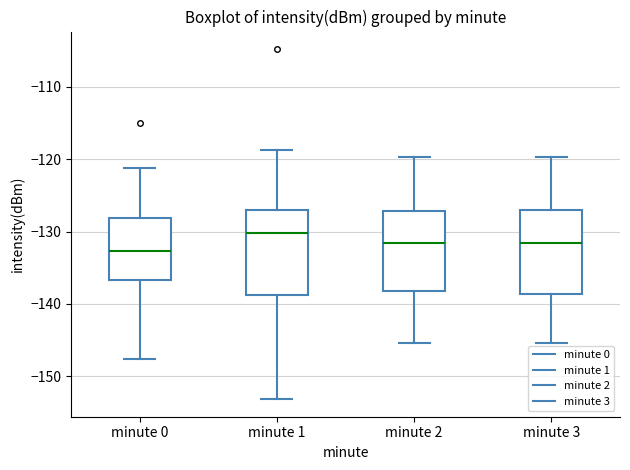

Reading left to right, read every box against the y-axis: the position of its median line, the range the box covers, and the ends of its whiskers. The values are not printed on the chart, so give them approximately, as read against the axis.

minute 0: median -133, box -137 to -128, whiskers -148 to -121
minute 1: median -130, box -139 to -127, whiskers -153 to -119
minute 2: median -132, box -138 to -127, whiskers -145 to -120
minute 3: median -132, box -139 to -127, whiskers -145 to -120